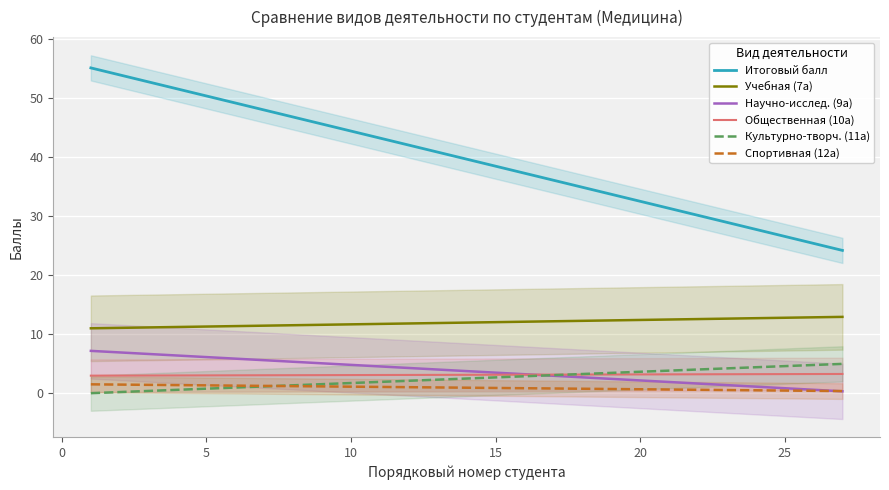

True or false: Общественная (10а) and Научно-исслед. (9а) intersect in this chart.

True